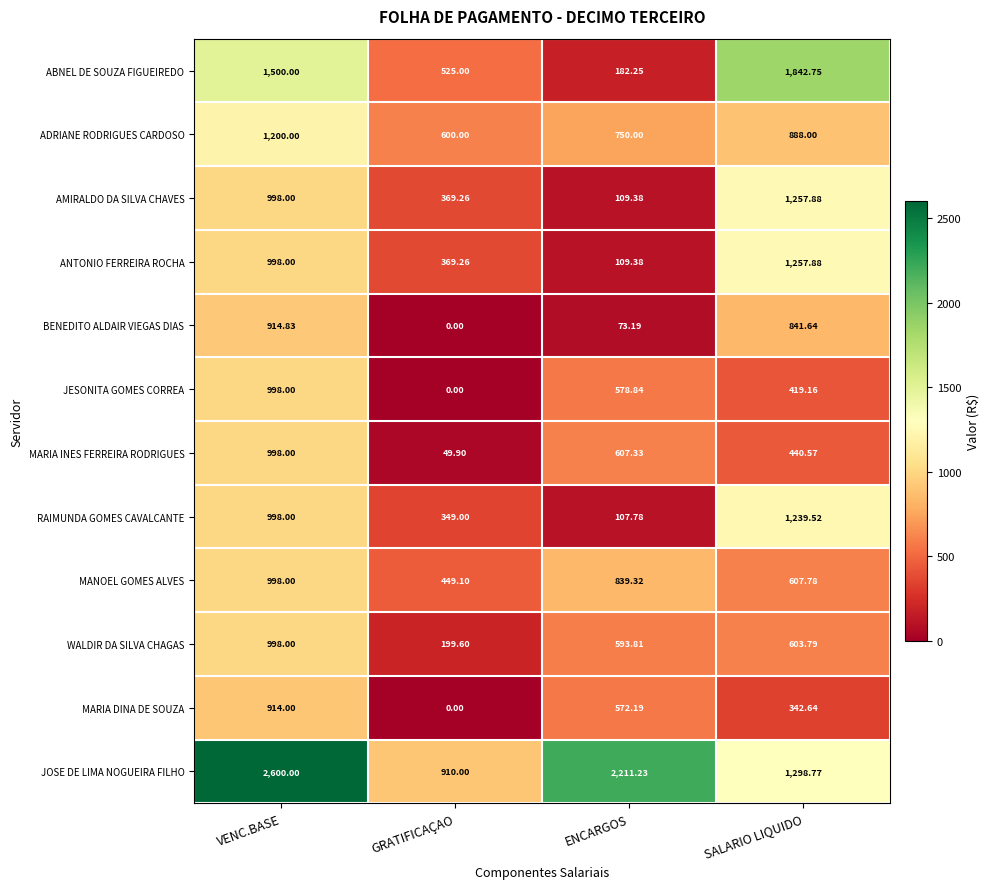

List the labels in order of AMIRALDO DA SILVA CHAVES value, smallest first.

ENCARGOS, GRATIFICAÇAO, VENC.BASE, SALARIO LIQUIDO